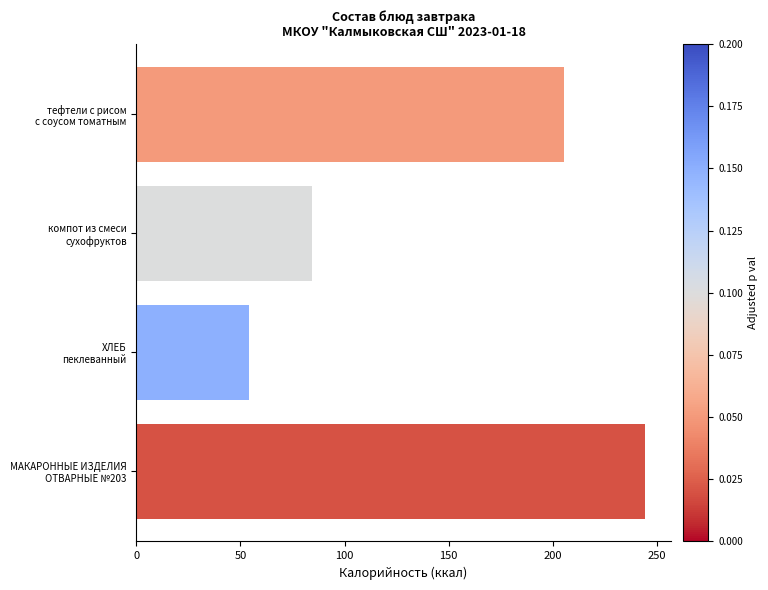

What is the value of the 4th bar from the top?

244.5